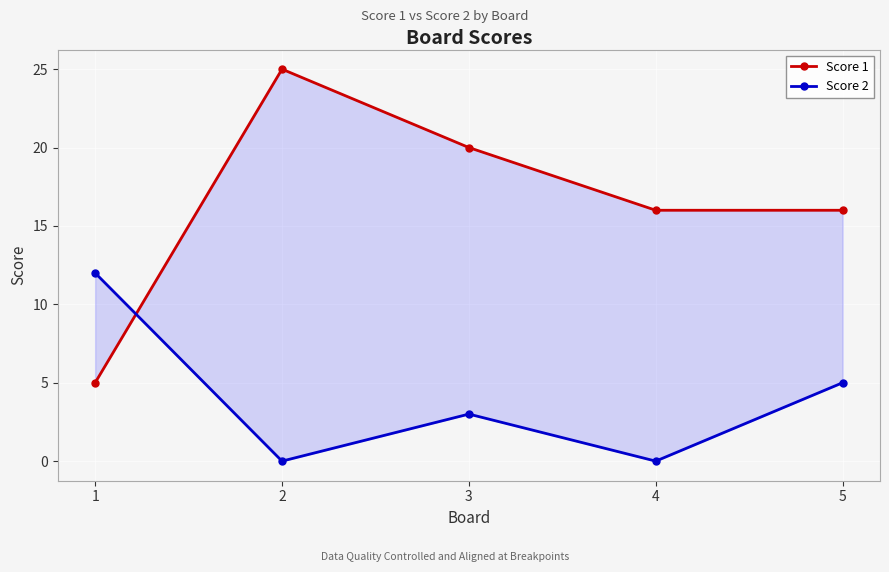

At how many categories does at least one series exceed 8?

5